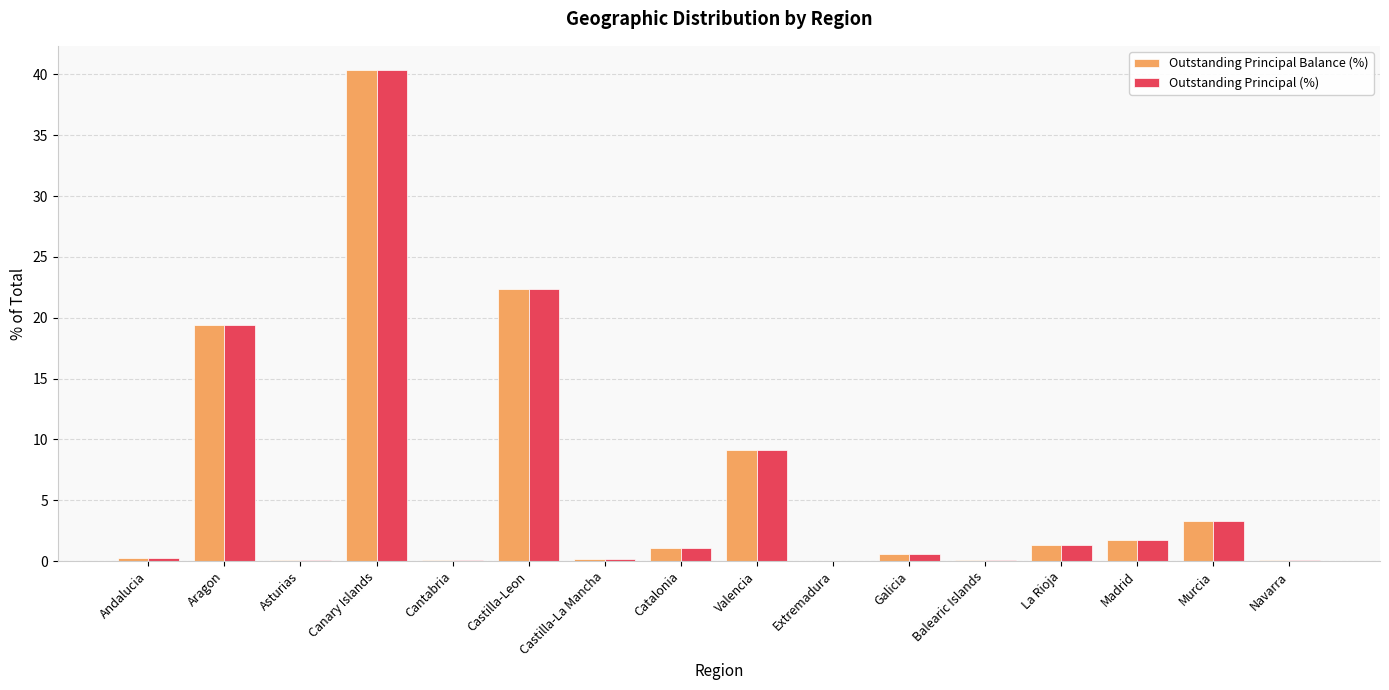

What is the sum of all Outstanding Principal (%) values?

100.0